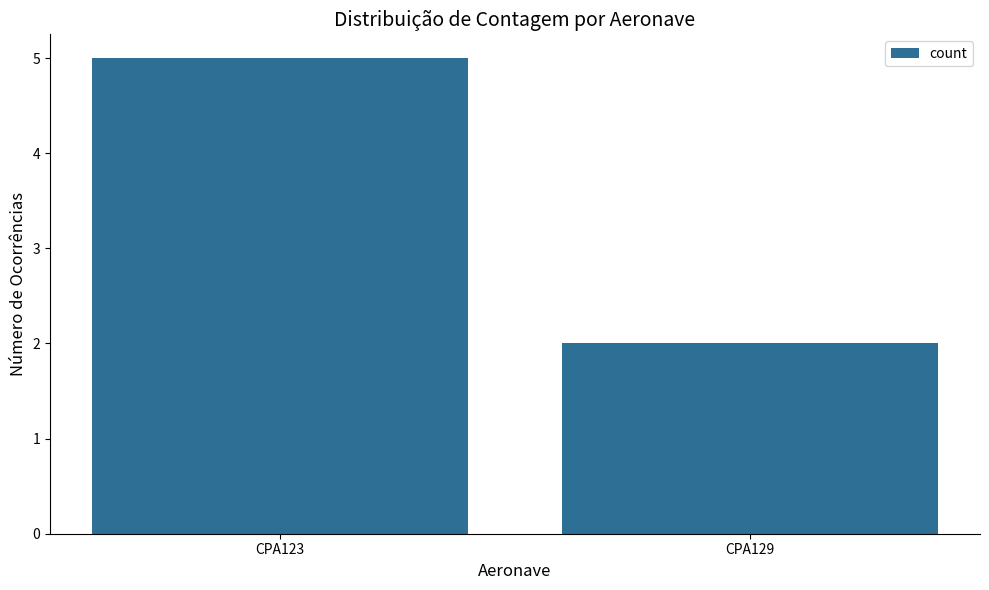

What is the value of the 2nd bar from the left?

2